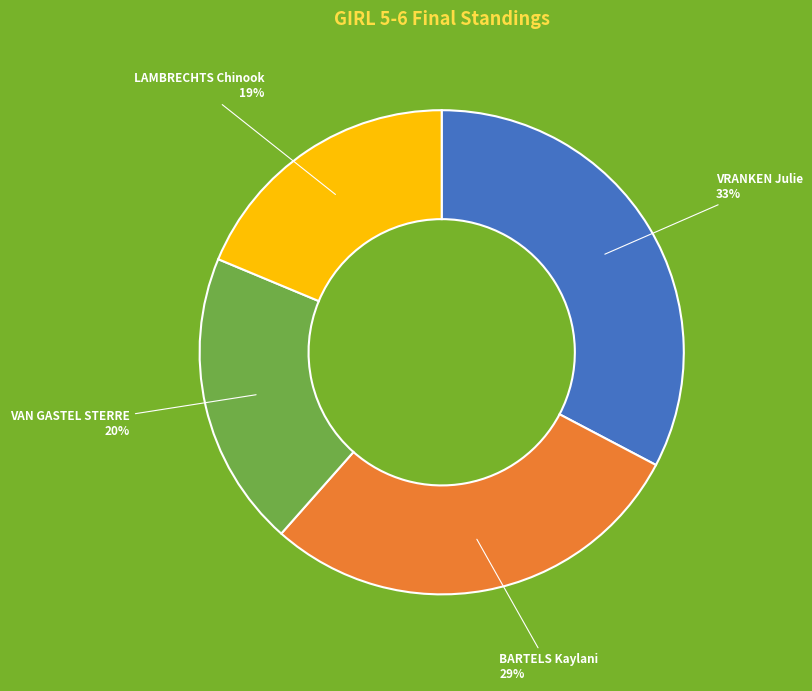

How many segments does this pie chart have?

4